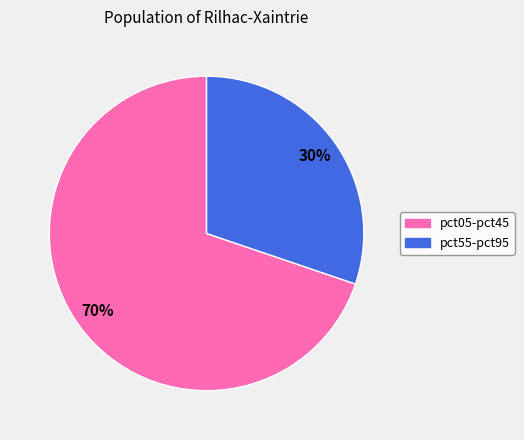

To the nearest percent, what is the average slice percentage?

50%